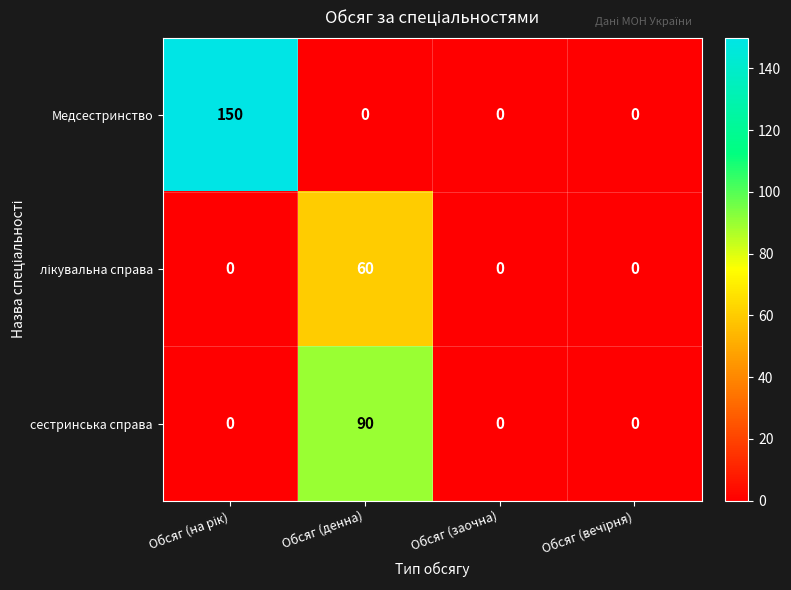

What is the sum of all Медсестринство values?

150